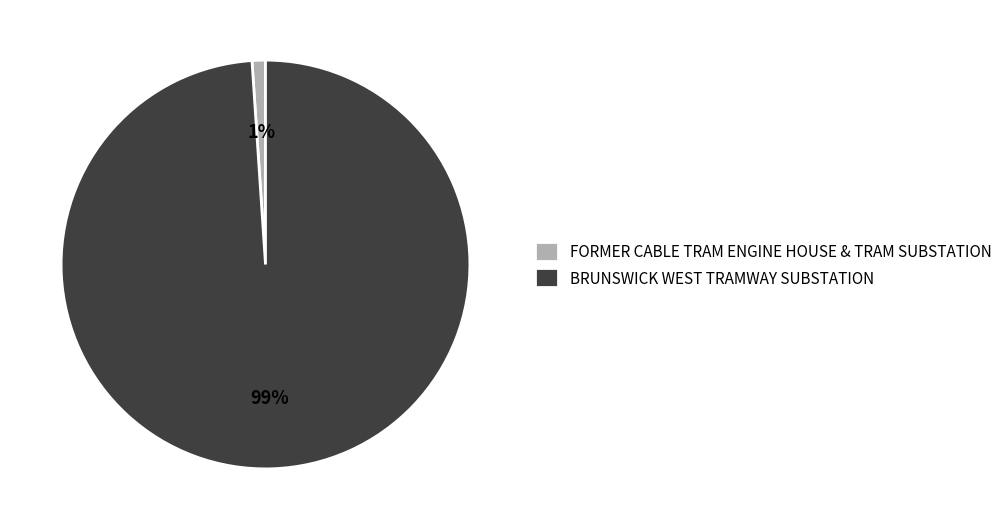

To the nearest percent, what is the combined percentage of FORMER CABLE TRAM ENGINE HOUSE & TRAM SUBSTATION and BRUNSWICK WEST TRAMWAY SUBSTATION?

100%